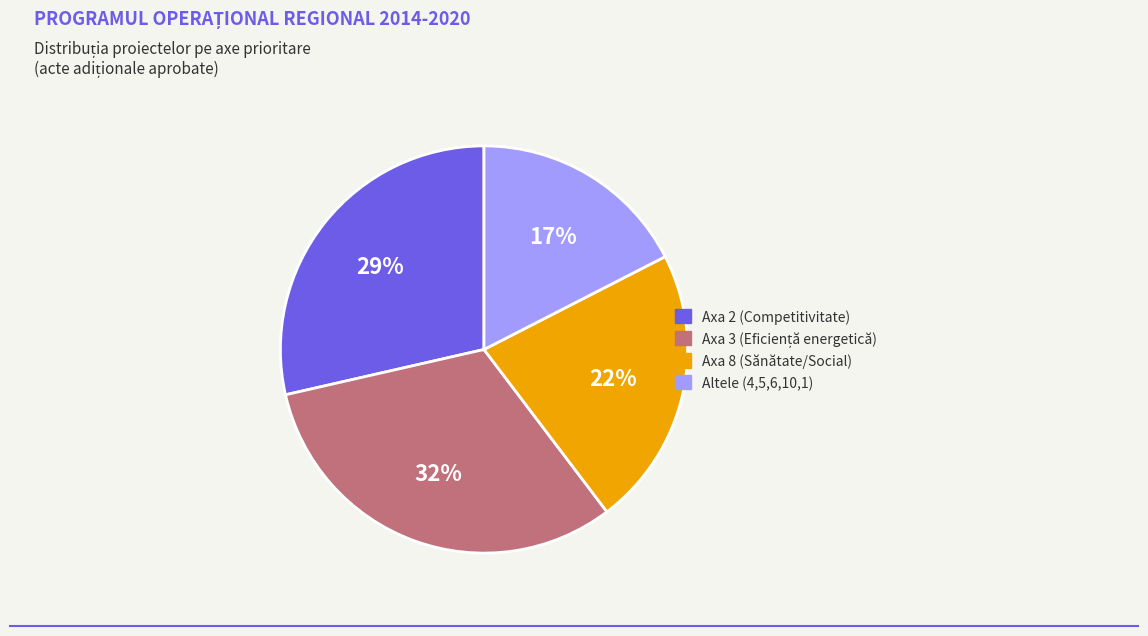

Is there any slice that represents more than half of the pie?

No